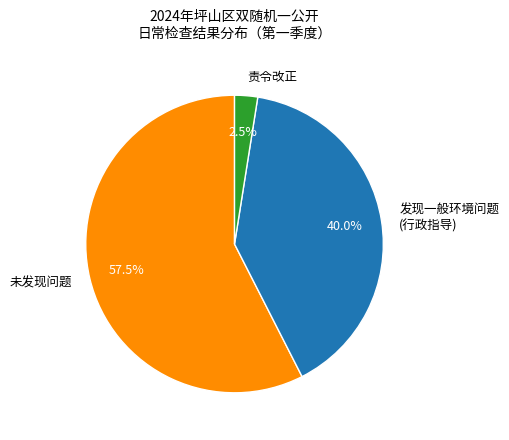

Which category has the smallest portion of the pie?

责令改正